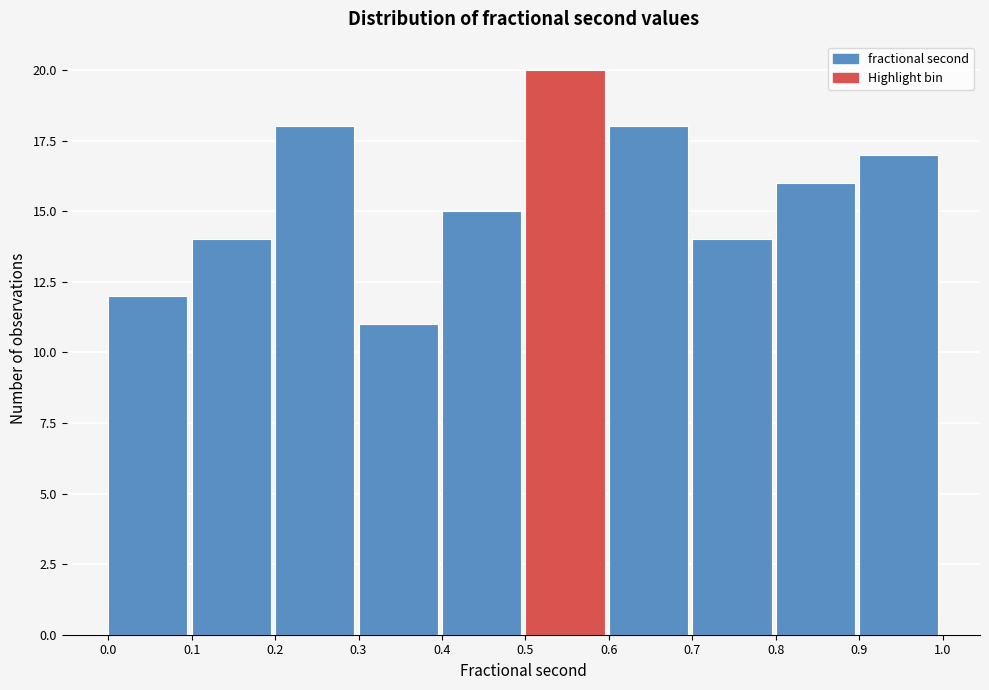

Reading left to right, list every bar in this chart as the range it spans on the x-axis followed by its height. The values are not printed on the chart, so give them approximately, as read against the axis.

0.0 to 0.1: 12
0.1 to 0.2: 14
0.2 to 0.3: 18
0.3 to 0.4: 11
0.4 to 0.5: 15
0.5 to 0.6: 20
0.6 to 0.7: 18
0.7 to 0.8: 14
0.8 to 0.9: 16
0.9 to 1.0: 17